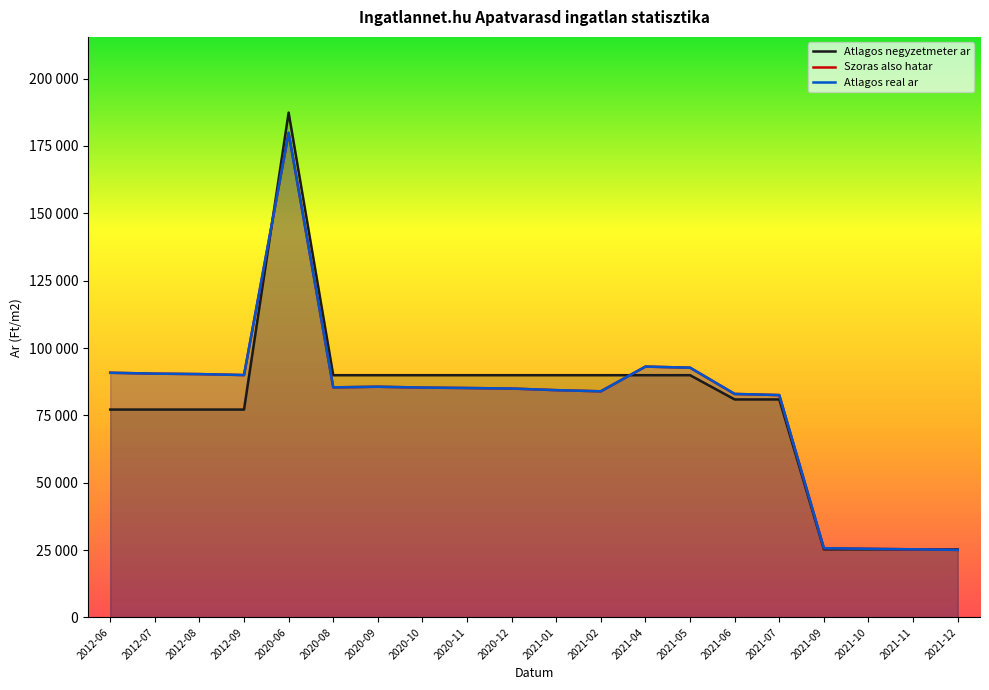

Reading left to right, what are all the values shown in this chart?

Atlagos negyzetmeter ar: 2012-06=77155	2012-07=77155	2012-08=77155	2012-09=77155	2020-06=187375	2020-08=89909	2020-09=89909	2020-10=89909	2020-11=89909	2020-12=89909	2021-01=89909	2021-02=89909	2021-04=89909	2021-05=89909	2021-06=80909	2021-07=80909	2021-09=25284	2021-10=25284	2021-11=25284	2021-12=25284
Szoras also hatar: 2012-06=90825	2012-07=90488	2012-08=90320	2012-09=89963	2020-06=179856	2020-08=85393	2020-09=85632	2020-10=85320	2020-11=85156	2020-12=84956	2021-01=84361	2021-02=83934	2021-04=93107	2021-05=92695	2021-06=82952	2021-07=82532	2021-09=25702	2021-10=25474	2021-11=25284	2021-12=25074
Atlagos real ar: 2012-06=90825	2012-07=90488	2012-08=90320	2012-09=89963	2020-06=179856	2020-08=85393	2020-09=85632	2020-10=85320	2020-11=85156	2020-12=84956	2021-01=84361	2021-02=83934	2021-04=93107	2021-05=92695	2021-06=82952	2021-07=82532	2021-09=25702	2021-10=25474	2021-11=25284	2021-12=25074